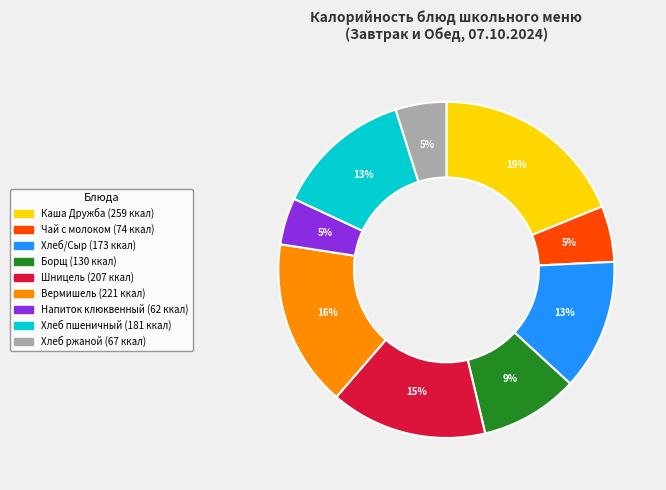

Is there a majority slice in this chart?

No